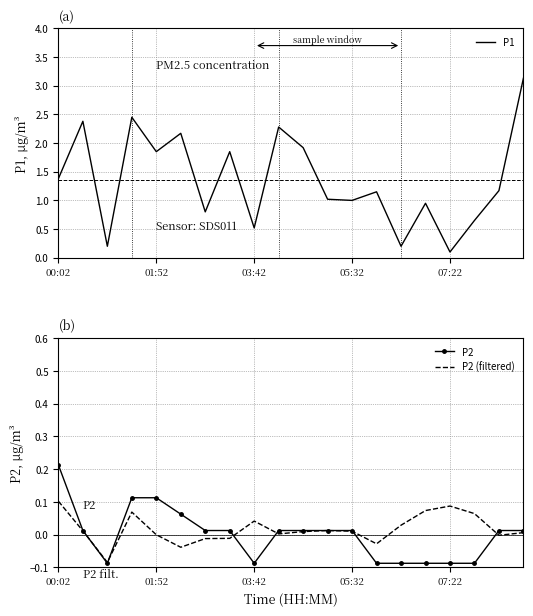

True or false: P2 (filtered) and P2 cross at least once.

True